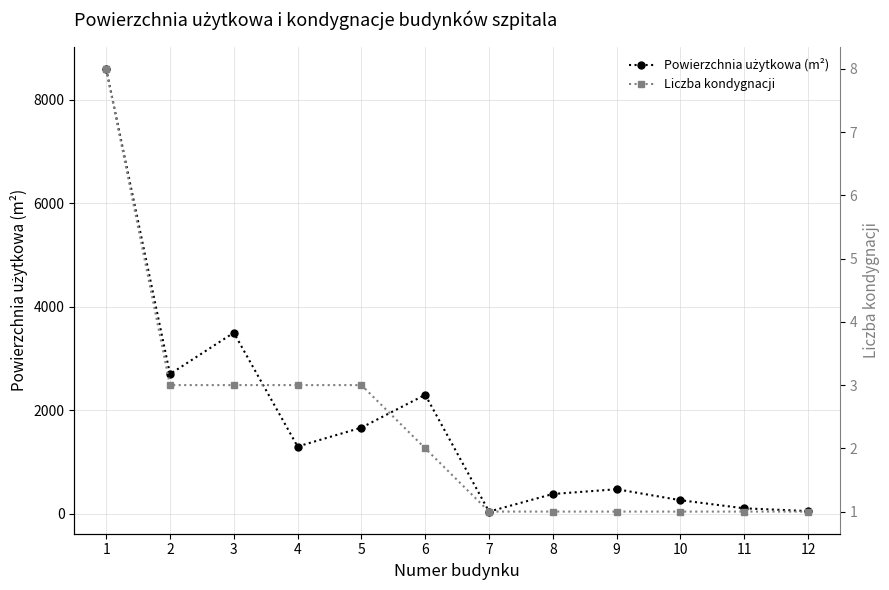

What is the maximum value for Liczba kondygnacji?

8